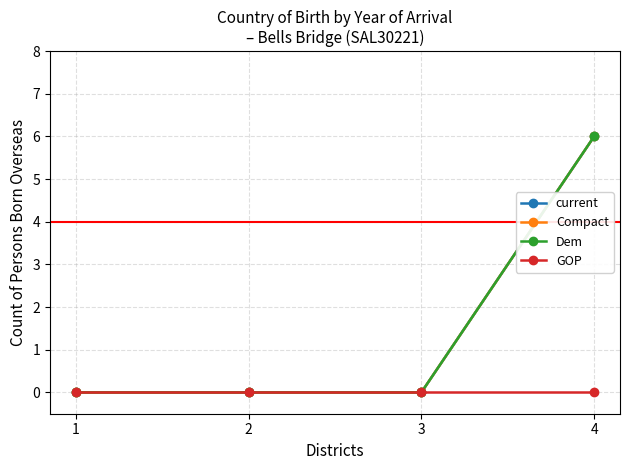

How many lines are shown in the chart?

4